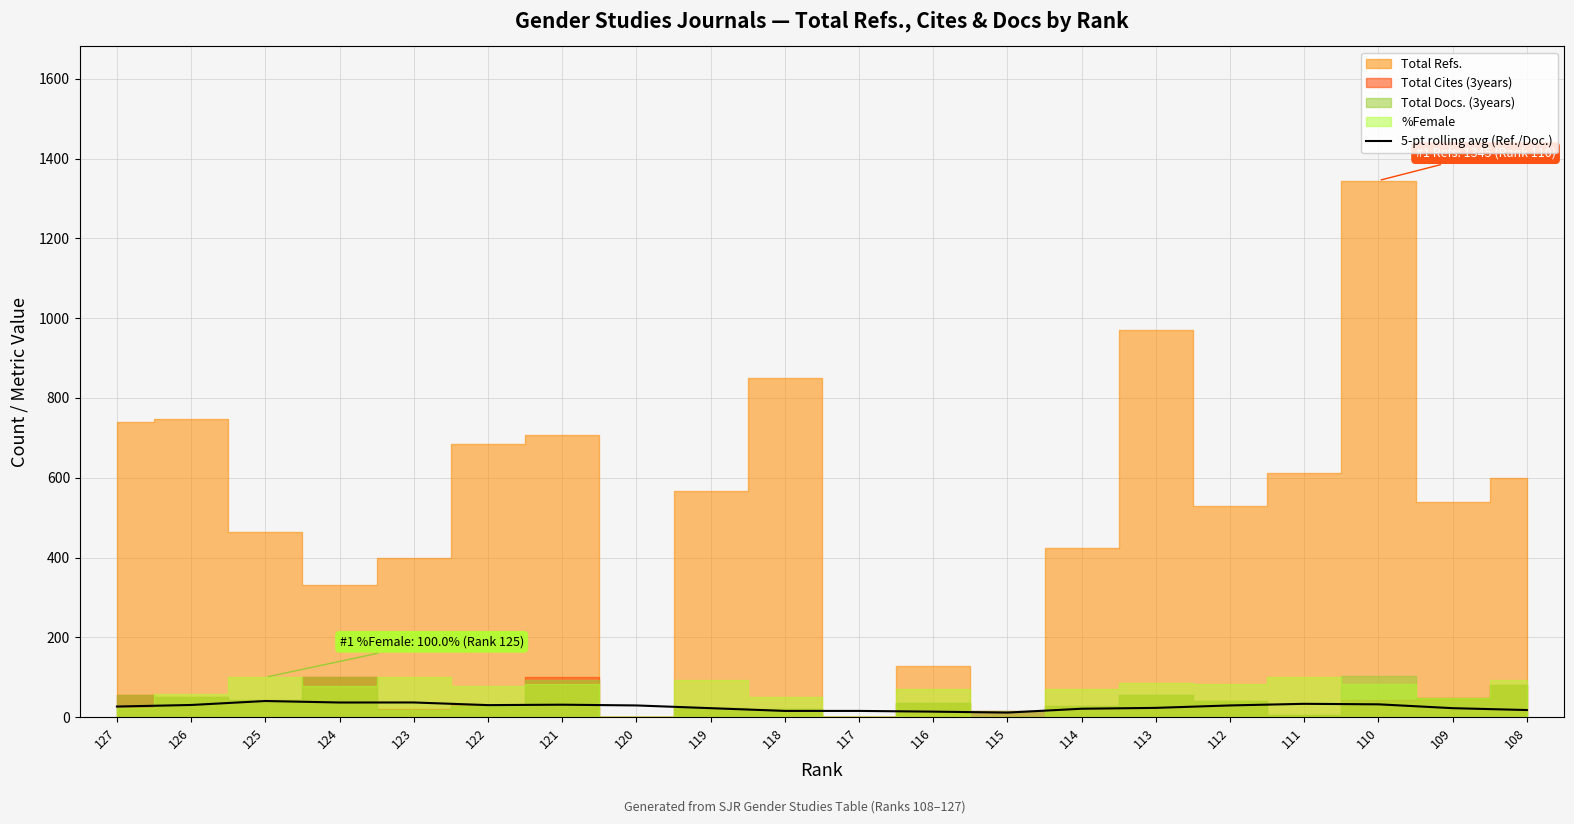

The 5-pt rolling avg (Ref./Doc.) series shows 33.4 at 111. True or false?

True